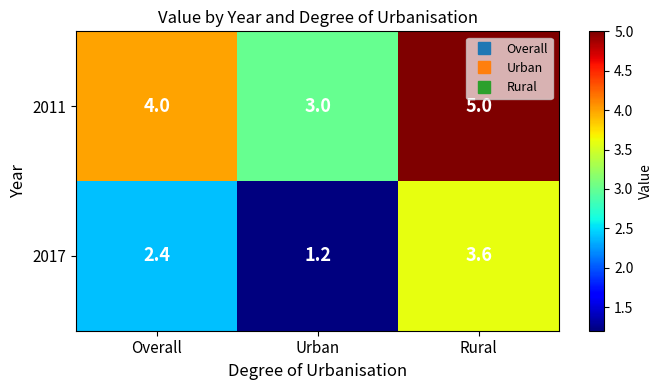

What is the total value across all series at Rural?

8.6